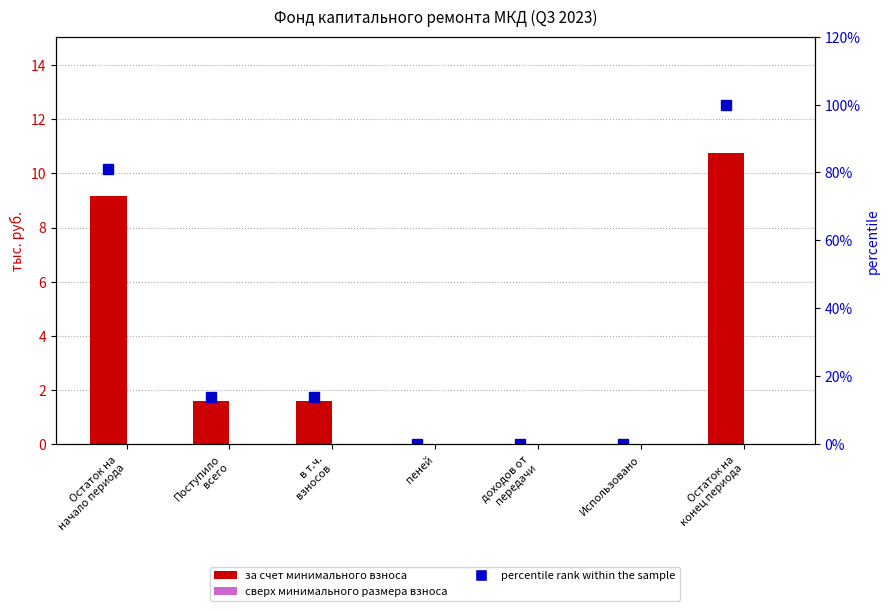

At which category is the sum across all series the highest?

Остаток на
конец периода